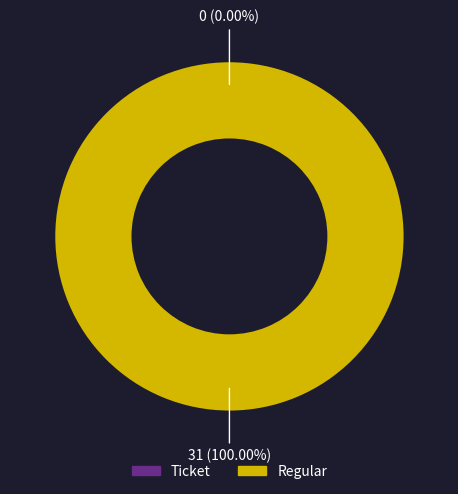

Combined, what portion of the pie is Ticket and Regular?

100.0%